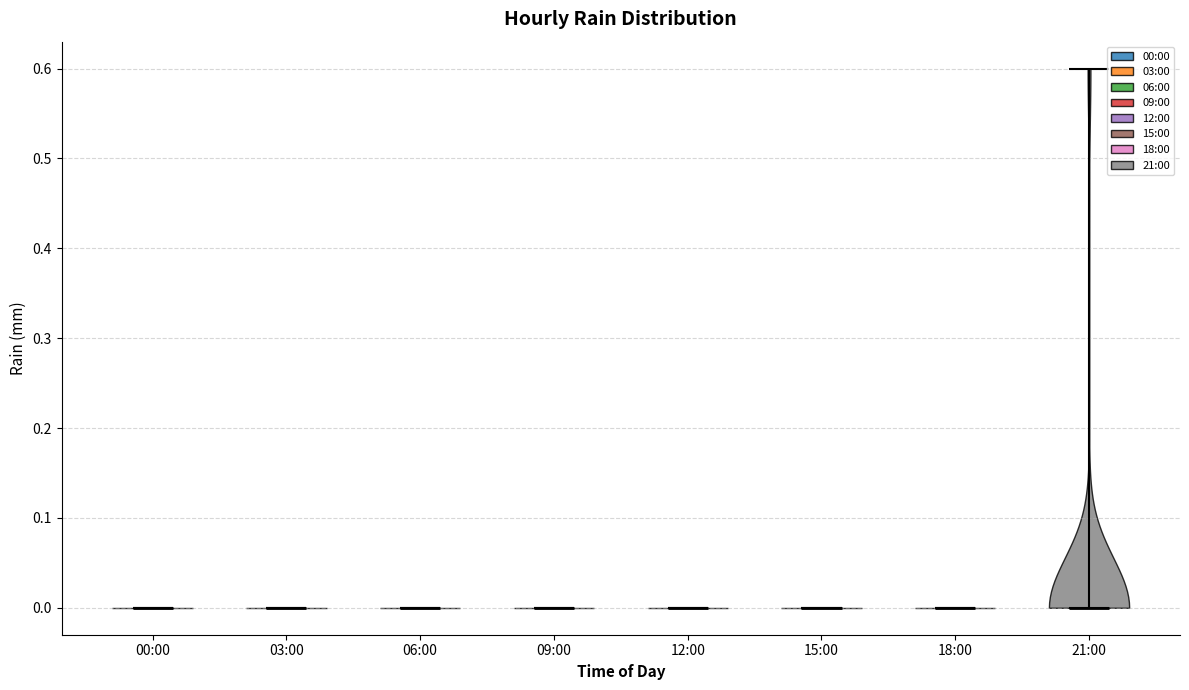

Reading left to right, read every violin against the y-axis: where its median line is, and the lowest and highest points it reaches. The values are not printed on the chart, so give them approximately, as read against the axis.

00:00: median line 0.0, lowest point 0.0, highest point 0.0
03:00: median line 0.0, lowest point 0.0, highest point 0.0
06:00: median line 0.0, lowest point 0.0, highest point 0.0
09:00: median line 0.0, lowest point 0.0, highest point 0.0
12:00: median line 0.0, lowest point 0.0, highest point 0.0
15:00: median line 0.0, lowest point 0.0, highest point 0.0
18:00: median line 0.0, lowest point 0.0, highest point 0.0
21:00: median line 0.0, lowest point 0.0, highest point 0.6